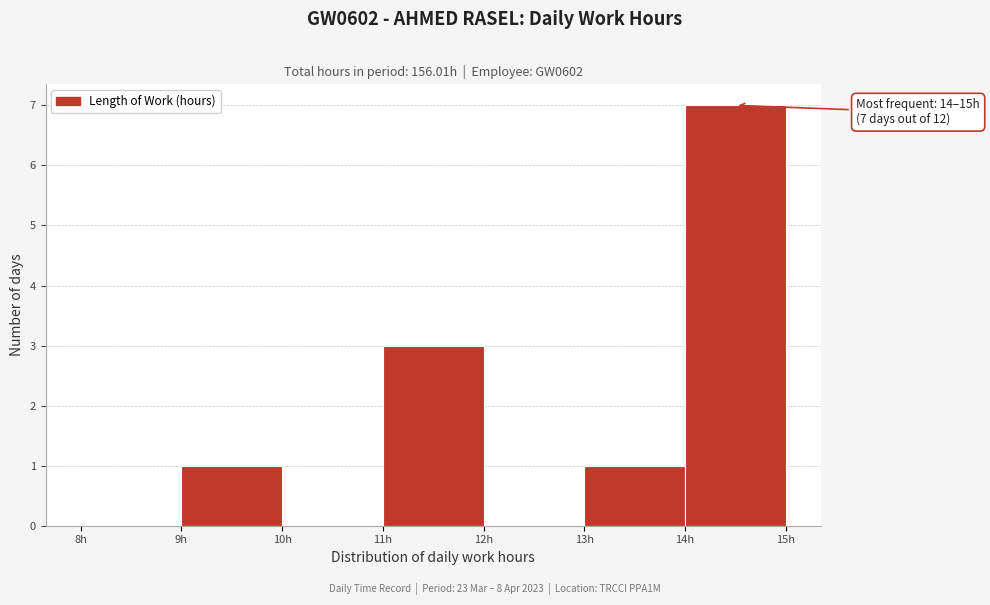

Which range on the x-axis has the tallest bar?

14 to 15